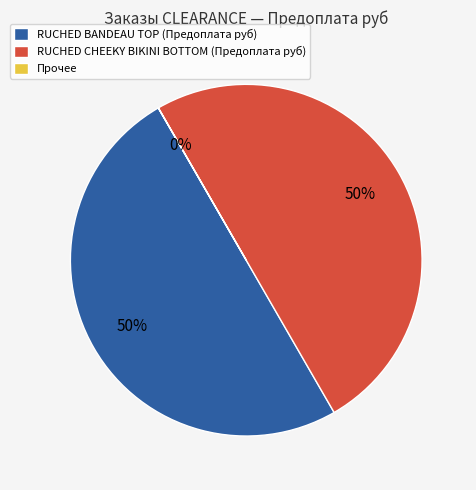

To the nearest percent, what is the difference between the largest and smallest slice percentages?

50%